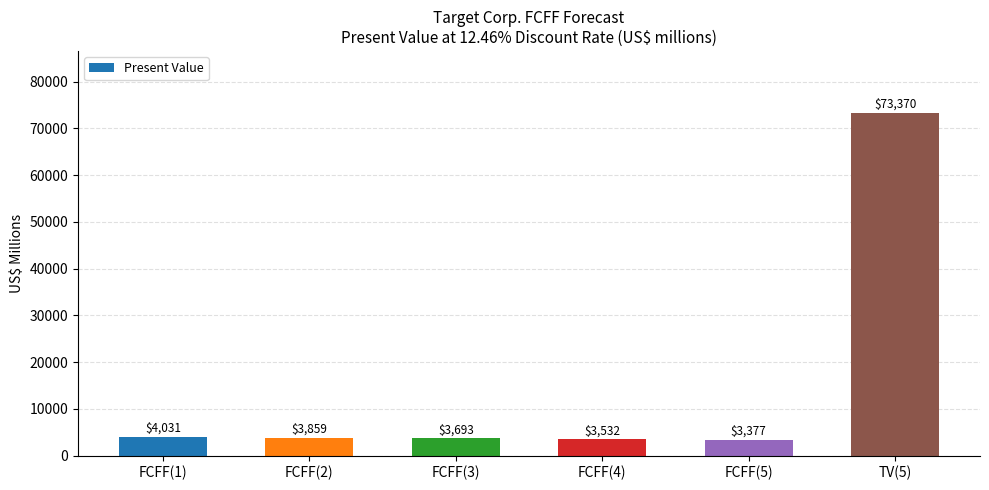

What is the approximate value at FCFF(1), to the nearest 10?

4030